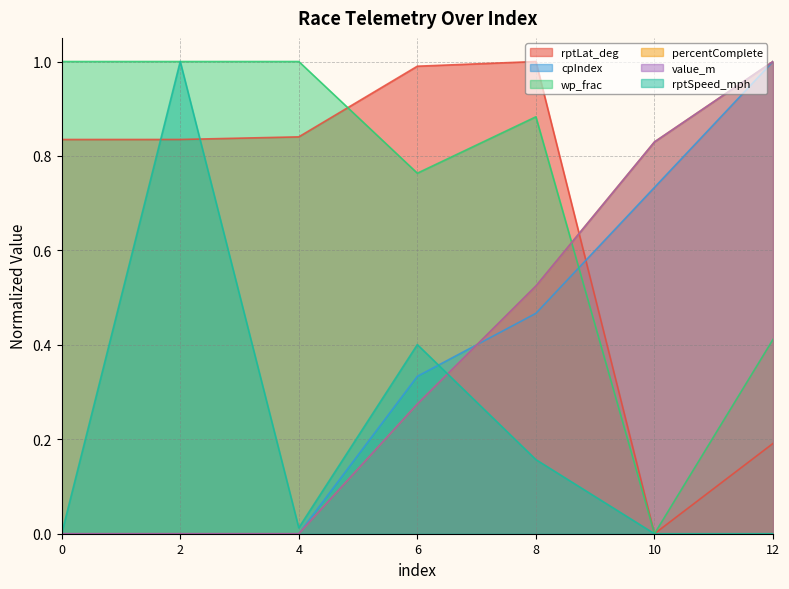

Reading left to right, transcribe all the data shown in this chart.

rptLat_deg: 0.8	0.8	0.8	1.0	1.0	0.0	0.2
cpIndex: 0.0	0.0	0.0	0.3	0.5	0.7	1.0
wp_frac: 1.0	1.0	1.0	0.8	0.9	0.0	0.4
percentComplete: 0.0	0.0	0.0	0.3	0.5	0.8	1.0
value_m: 0.0	0.0	0.0	0.3	0.5	0.8	1.0
rptSpeed_mph: 0.0	1.0	0.0	0.4	0.2	0.0	0.0